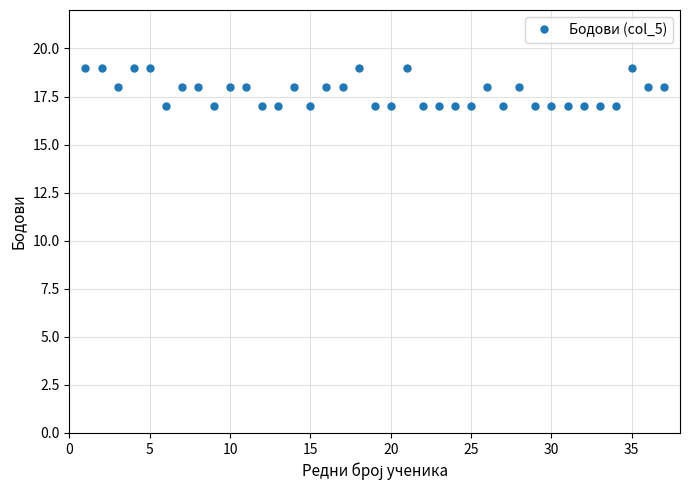

True or false: there are more than 0 points higher than both neighbors.

True